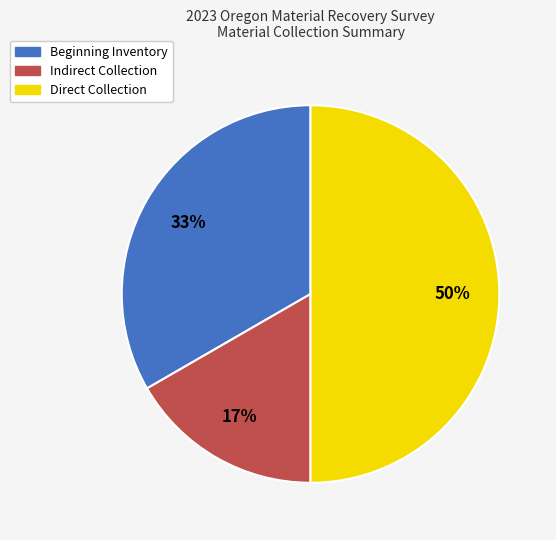

Between Direct Collection and Beginning Inventory, which is larger?

Direct Collection